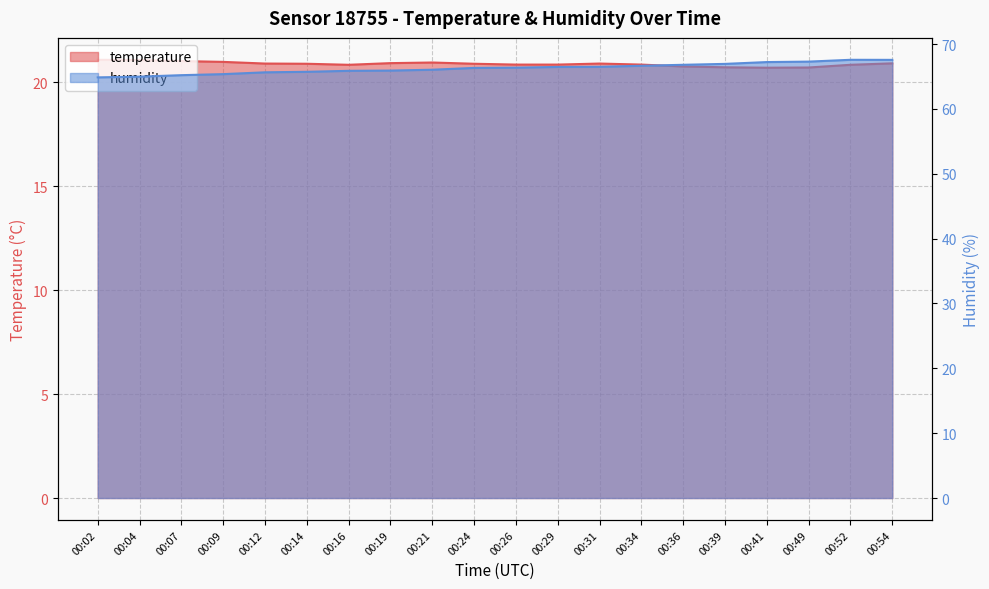

What is the difference between the highest and lowest values at 00:26?

45.5